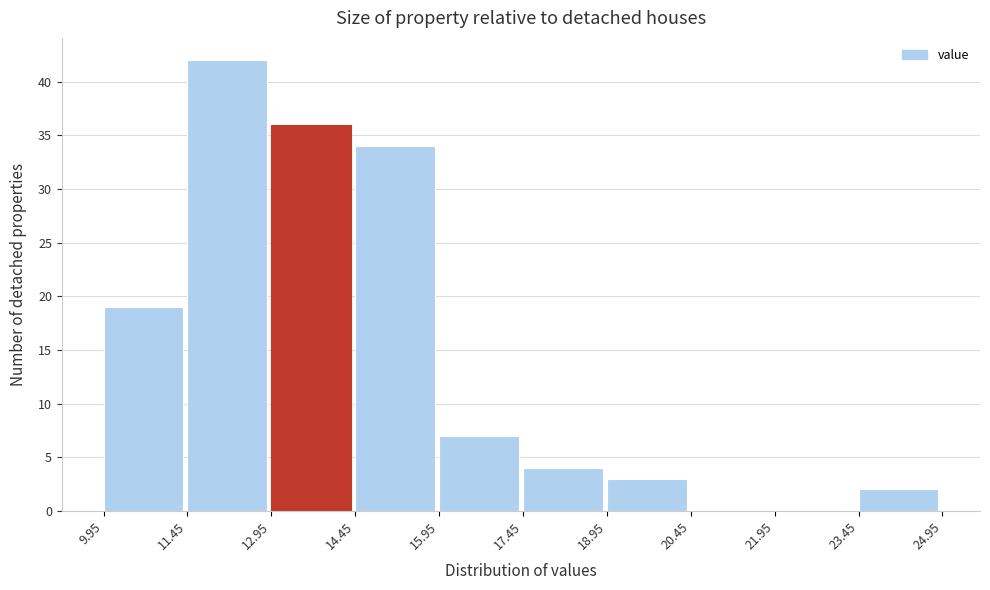

Which range on the x-axis has the tallest bar?

11.45 to 12.95